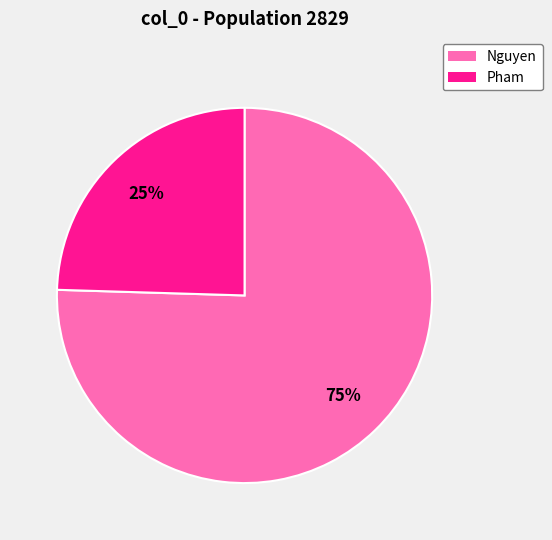

Combined, do Pham and Nguyen account for over 50%?

Yes